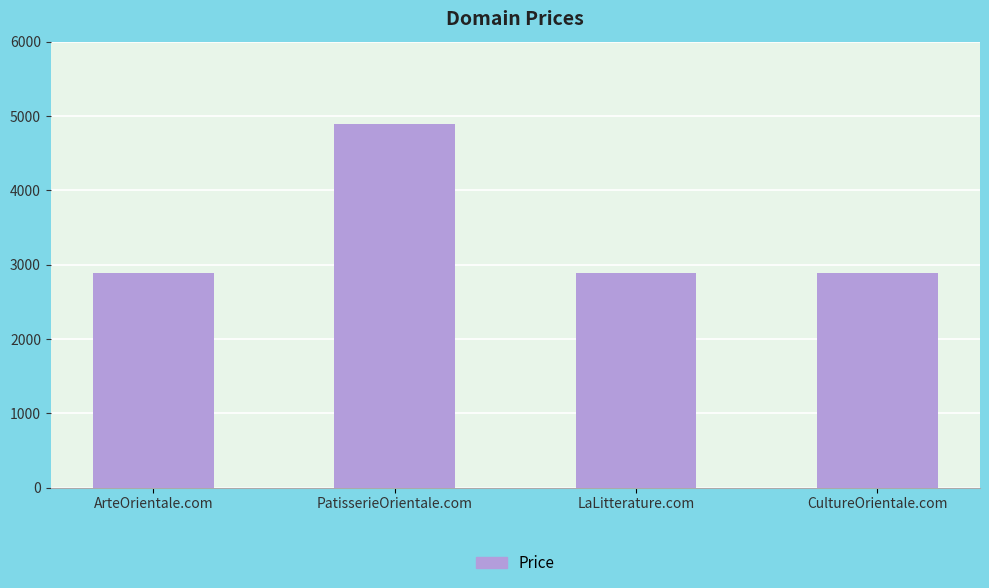

What is the sum of all values?

13552